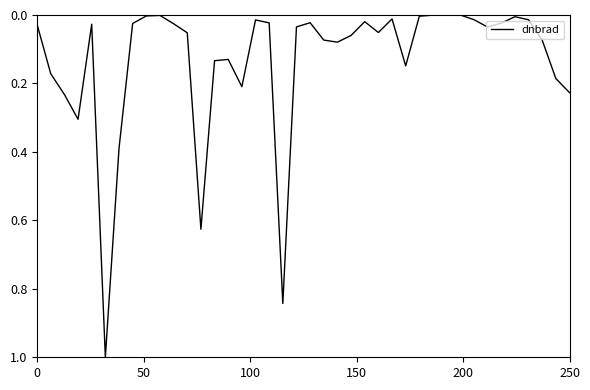

What is the difference between the maximum and minimum values?

1.0